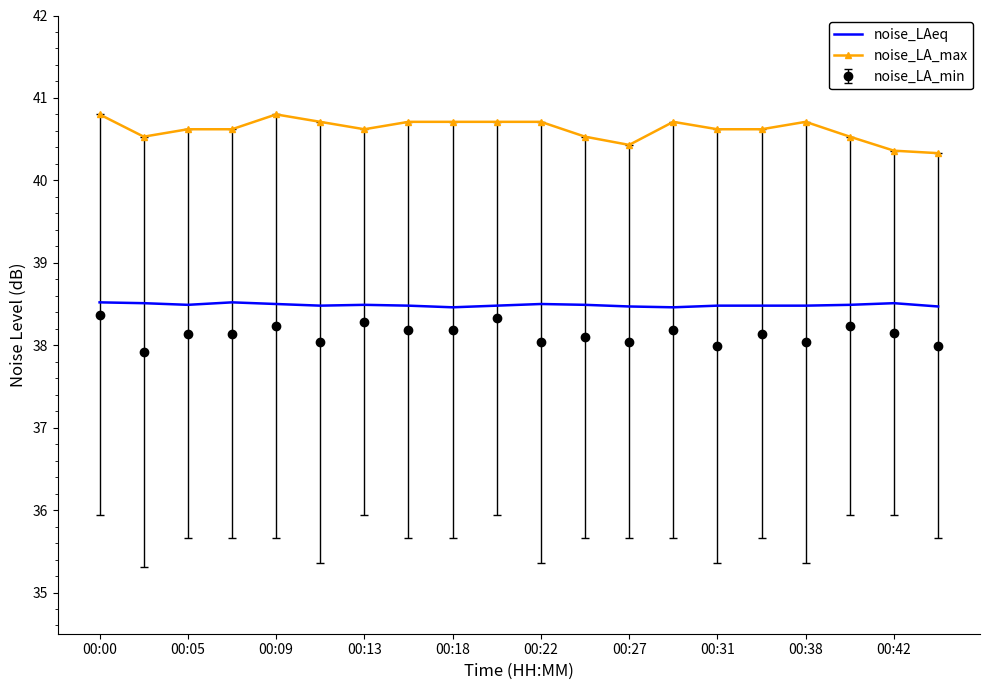

What is the greatest value displayed?

40.8